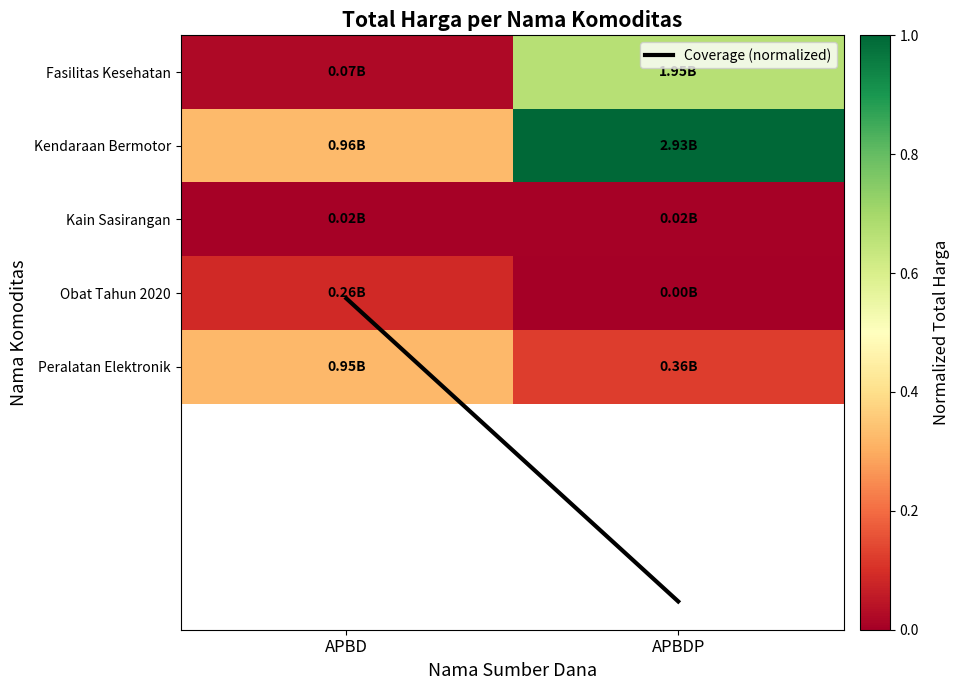

Count the number of categories in the chart.

2